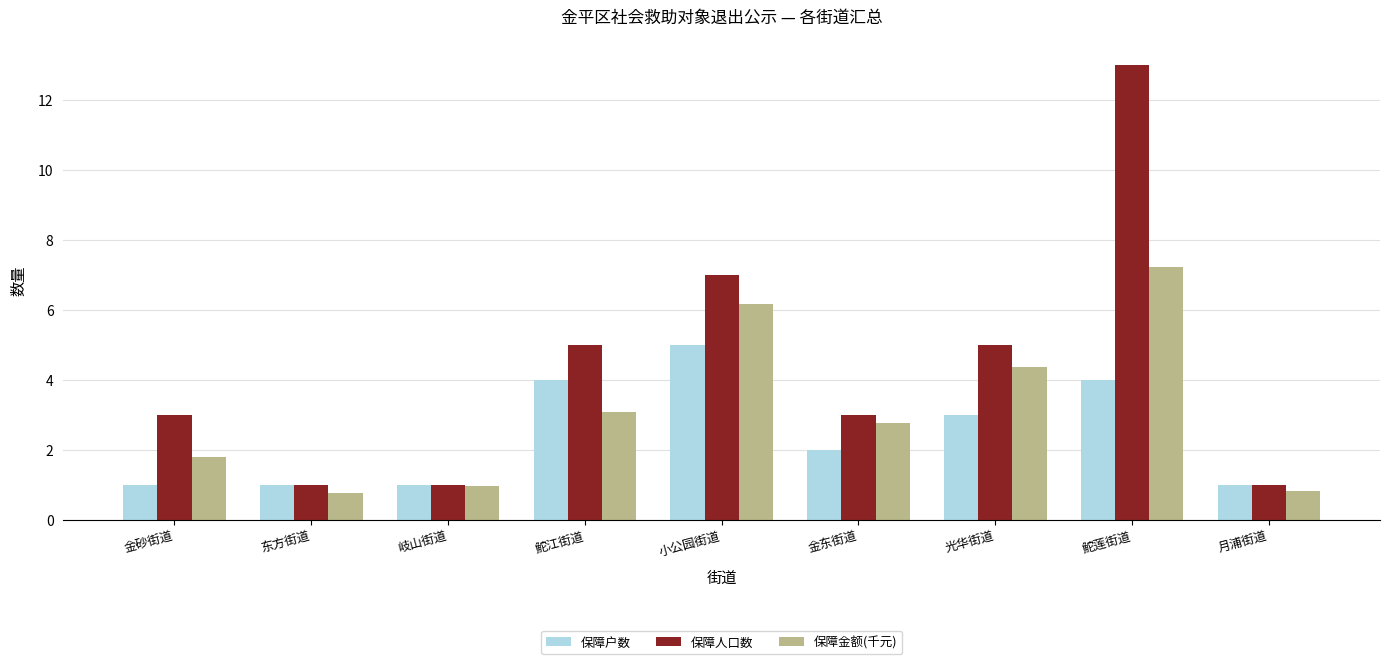

Is it true that 保障户数 equals 1.1 at 光华街道?

False